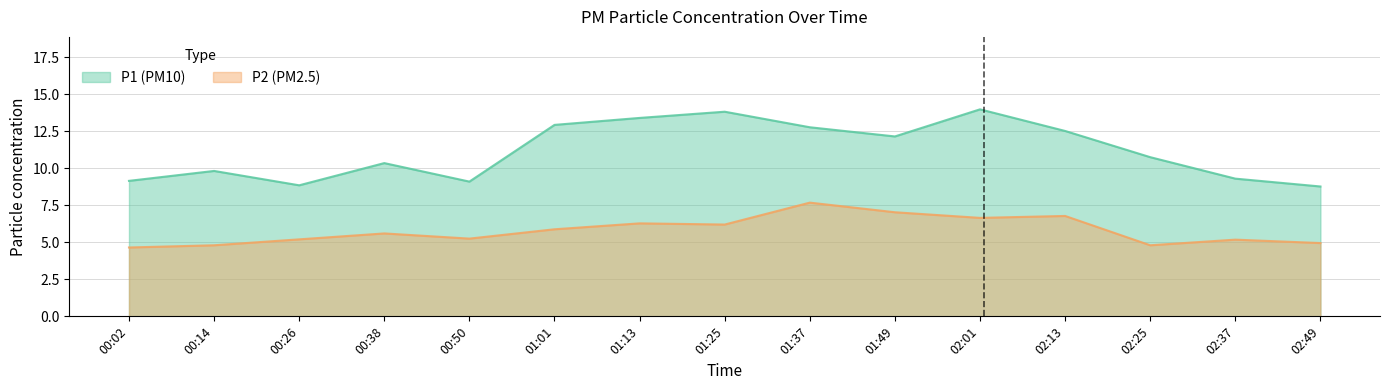

In P2, how many points are higher than both neighbors (excluding endpoints)?

5